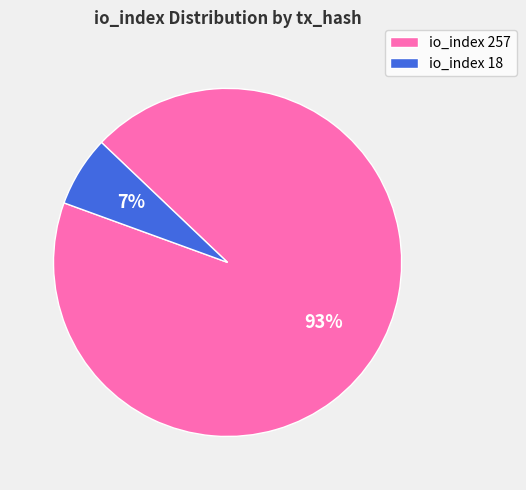

Count the number of slices in the pie.

2